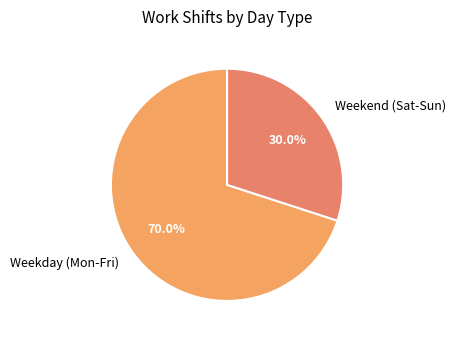

Rank the categories by value from lowest to highest.

Weekend (Sat-Sun), Weekday (Mon-Fri)